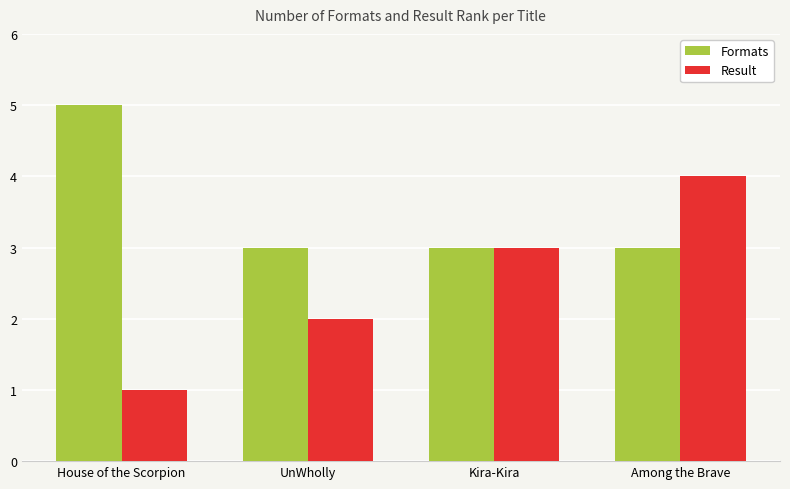

What position from the right is Among the Brave?

1